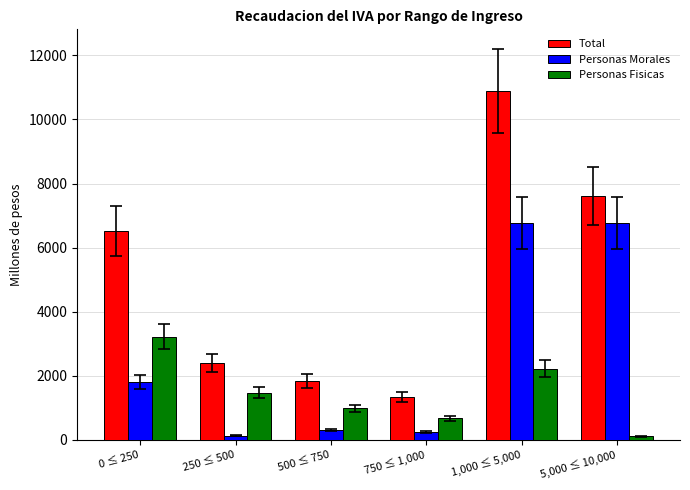

The Total series shows 1336.8 at 750 ≤ 1,000. True or false?

True